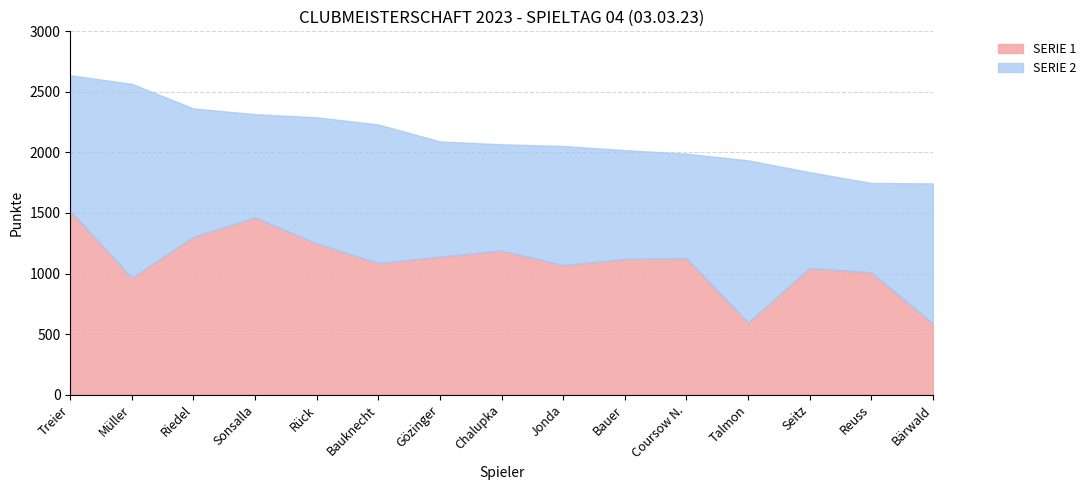

What position from the right is Sonsalla?

12